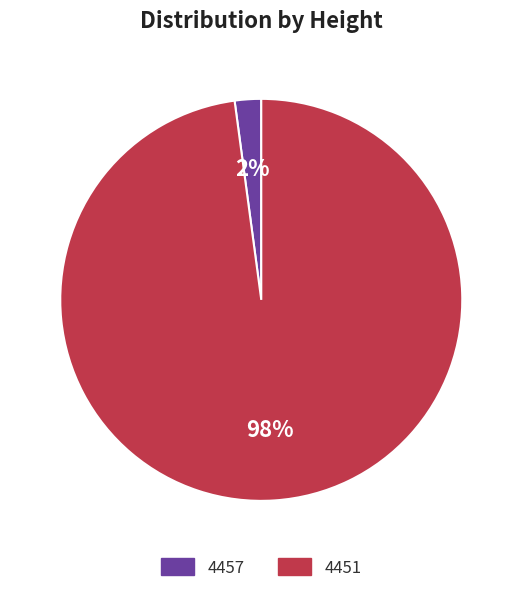

How many slices are in this pie chart?

2